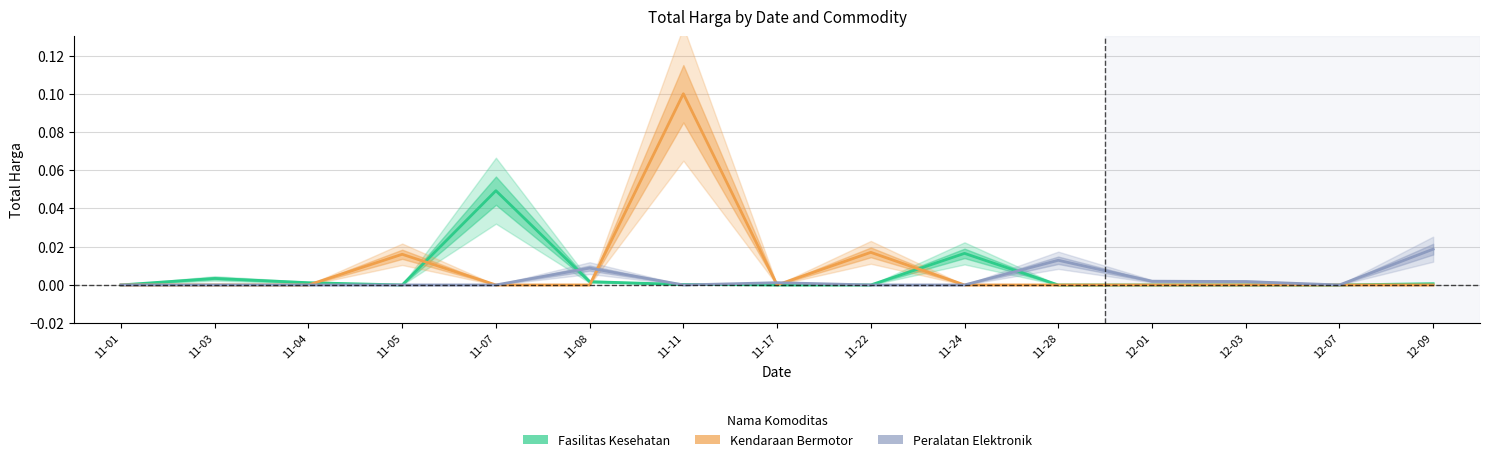

True or false: Fasilitas Kesehatan and Kendaraan Bermotor cross at least once.

True